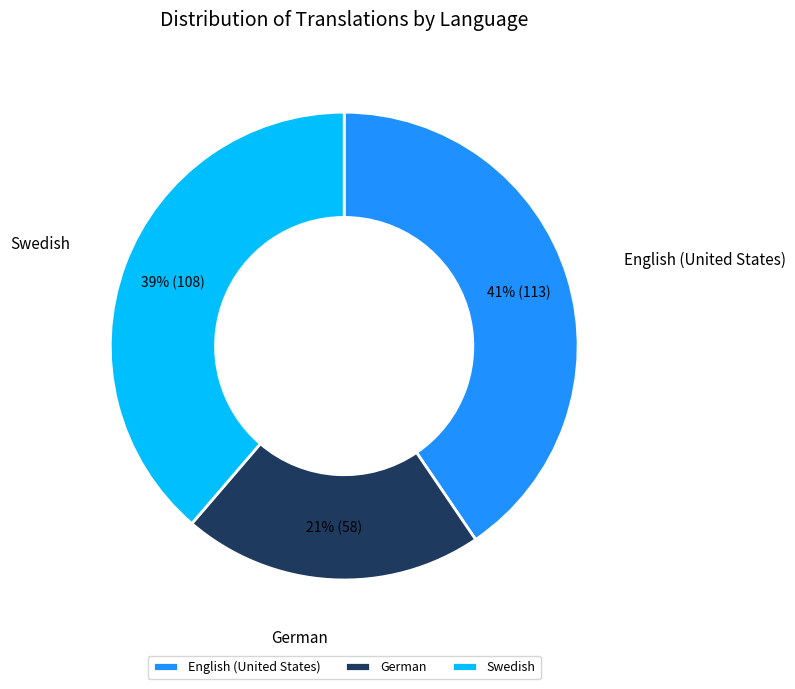

What is the smallest slice in the pie chart?

German